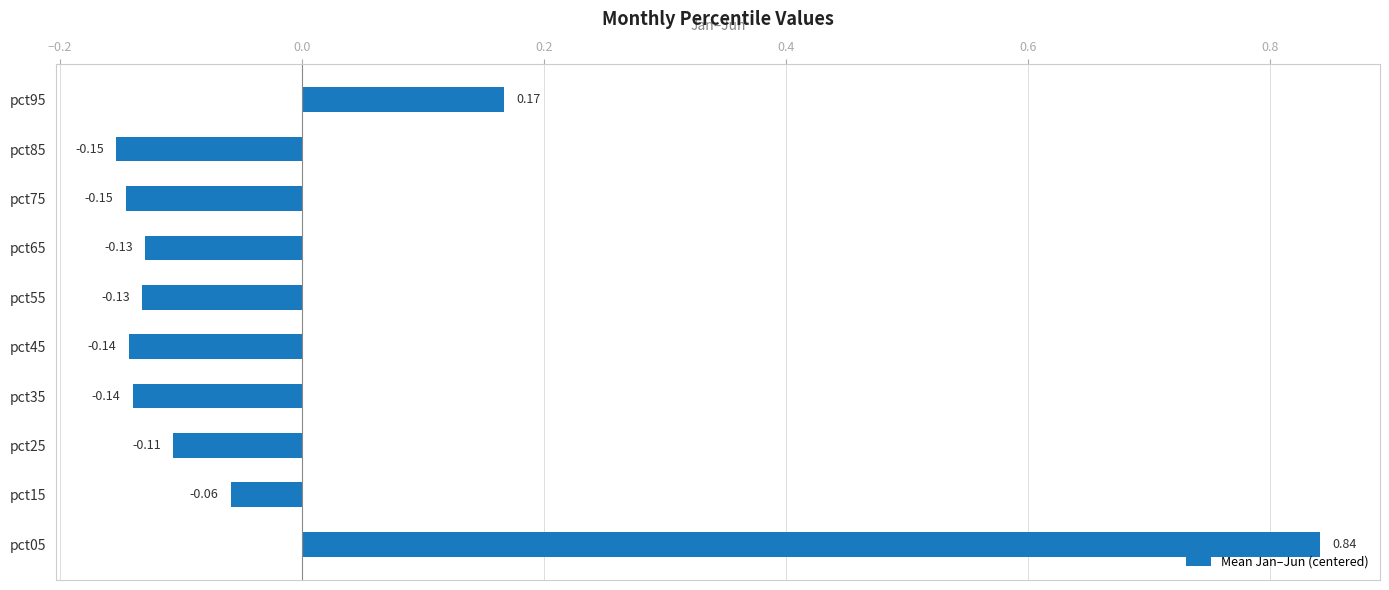

What is the difference between the values at pct05 and pct65?

1.0